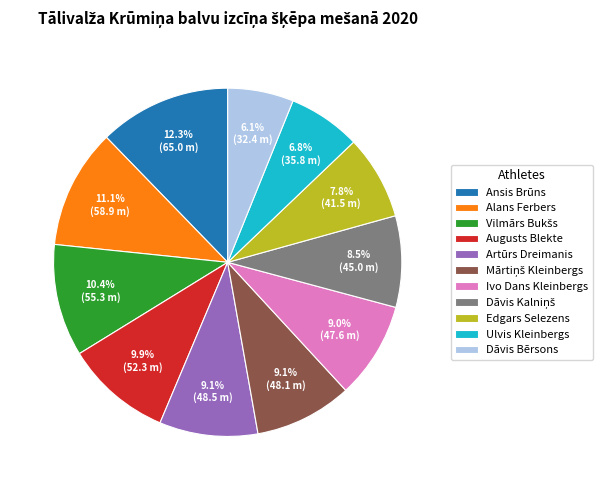

Count the number of slices in the pie.

11